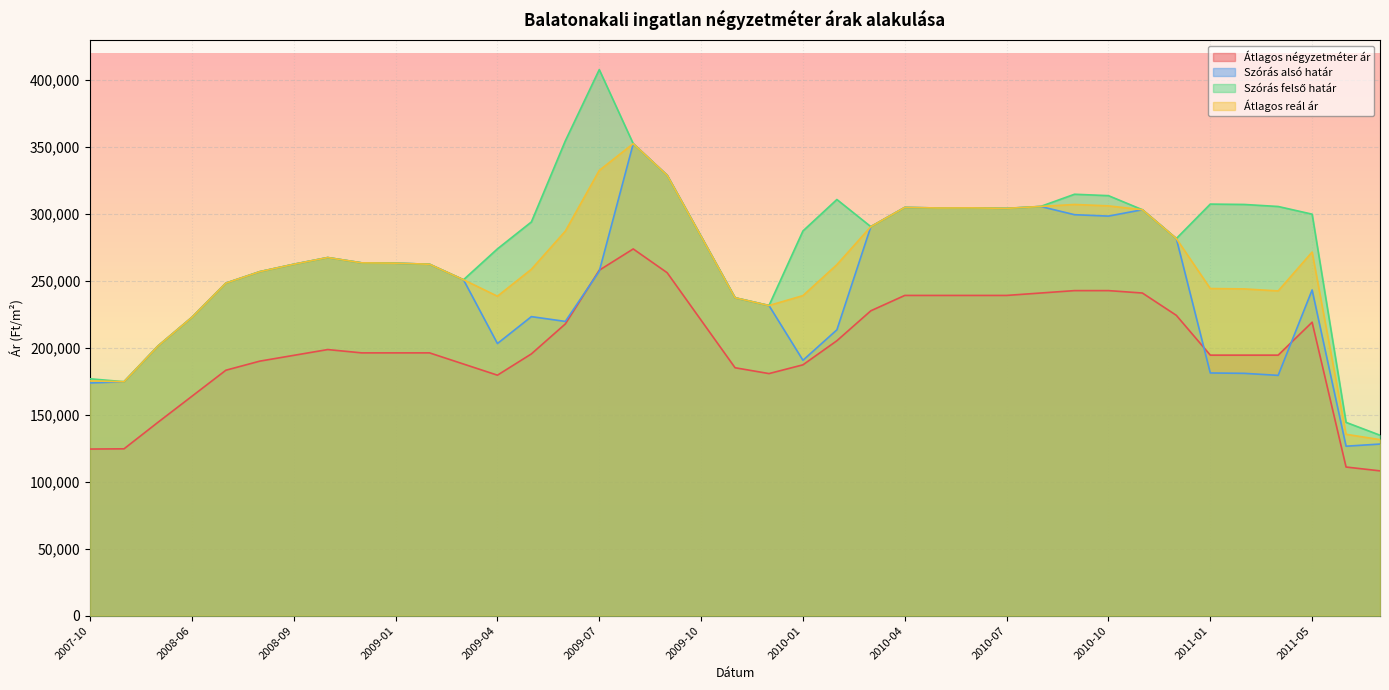

Which series has the widest spread of values?

Szórás felső határ